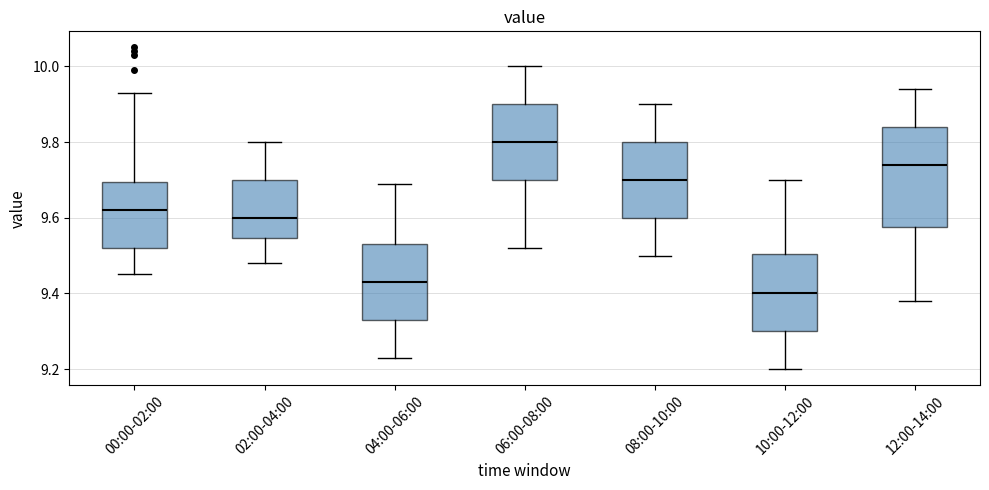

Reading left to right, read every box against the y-axis: the position of its median line, the range the box covers, and the ends of its whiskers. The values are not printed on the chart, so give them approximately, as read against the axis.

00:00-02:00: median 9.62, box 9.52 to 9.70, whiskers 9.46 to 9.94
02:00-04:00: median 9.60, box 9.54 to 9.70, whiskers 9.48 to 9.80
04:00-06:00: median 9.44, box 9.34 to 9.54, whiskers 9.24 to 9.70
06:00-08:00: median 9.80, box 9.70 to 9.90, whiskers 9.52 to 10.00
08:00-10:00: median 9.70, box 9.60 to 9.80, whiskers 9.50 to 9.90
10:00-12:00: median 9.40, box 9.30 to 9.50, whiskers 9.20 to 9.70
12:00-14:00: median 9.74, box 9.58 to 9.84, whiskers 9.38 to 9.94